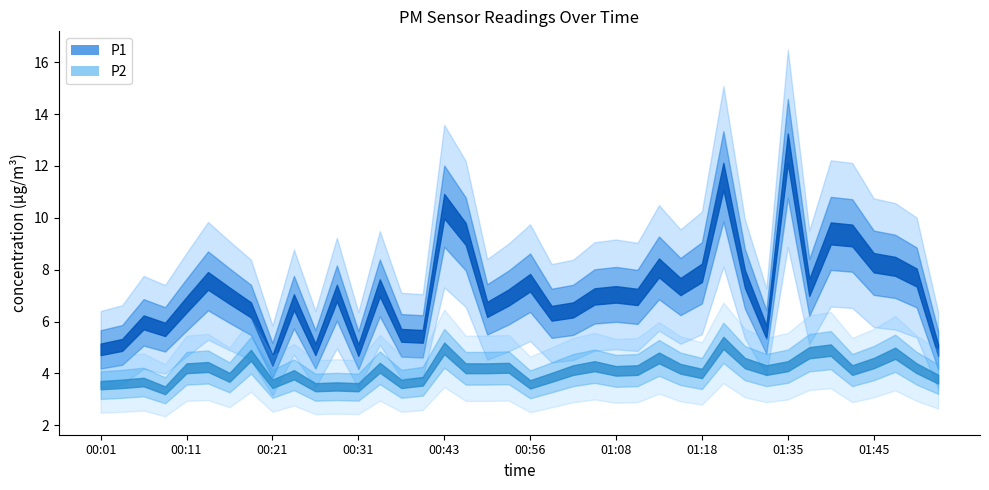

How many values in the P1 series are below 7?

20